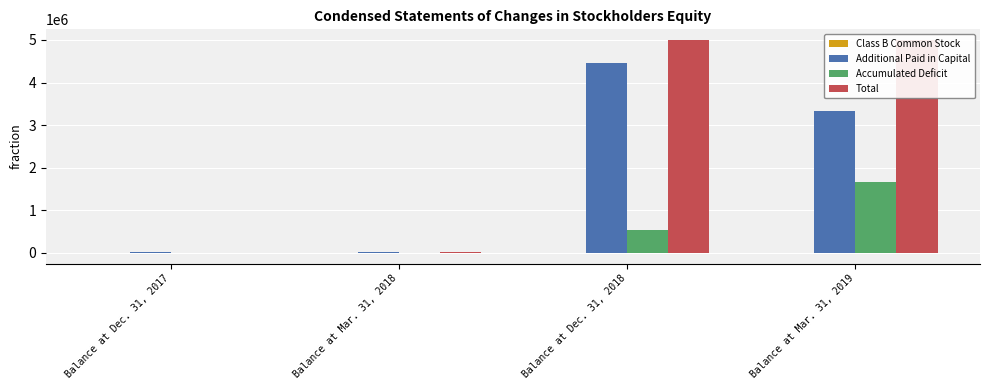

How many groups of bars are there?

4